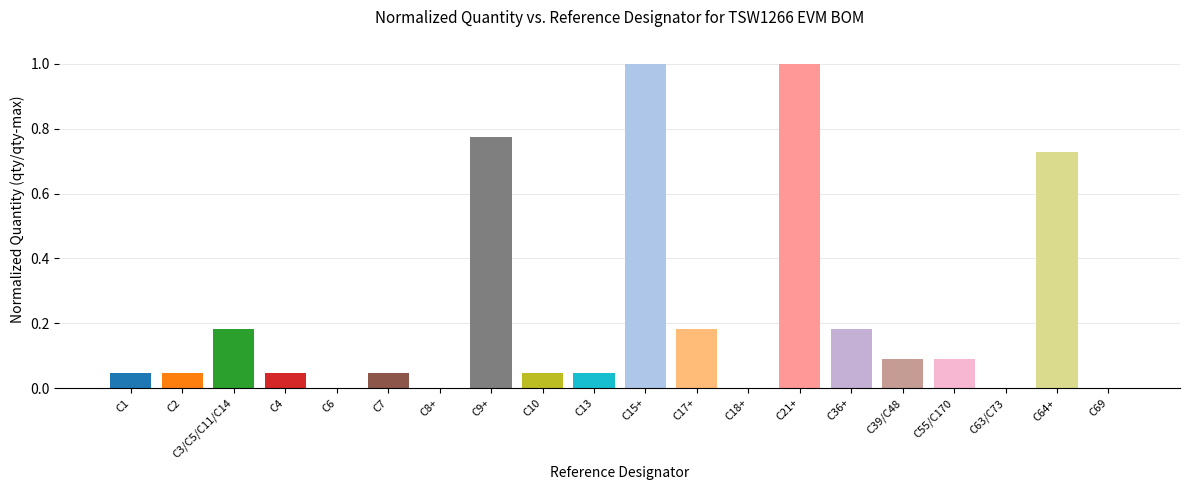

True or false: the data shows 0.3 at C36+.

False